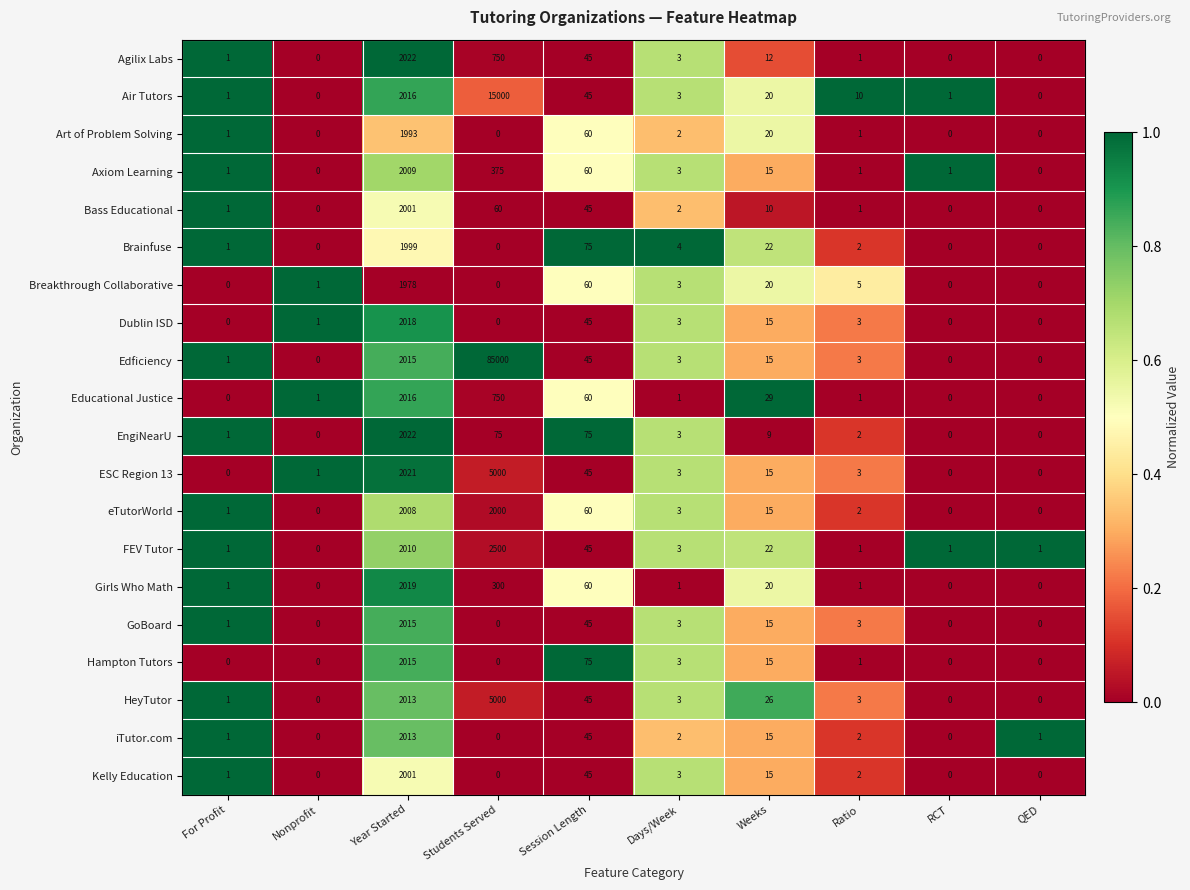

What is the sum of all Axiom Learning values?

2465